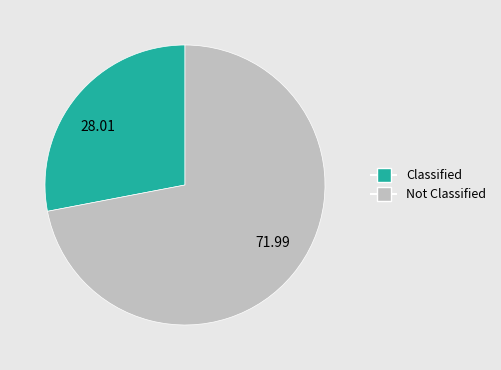

Is the sum of Not Classified and Classified greater than half?

Yes